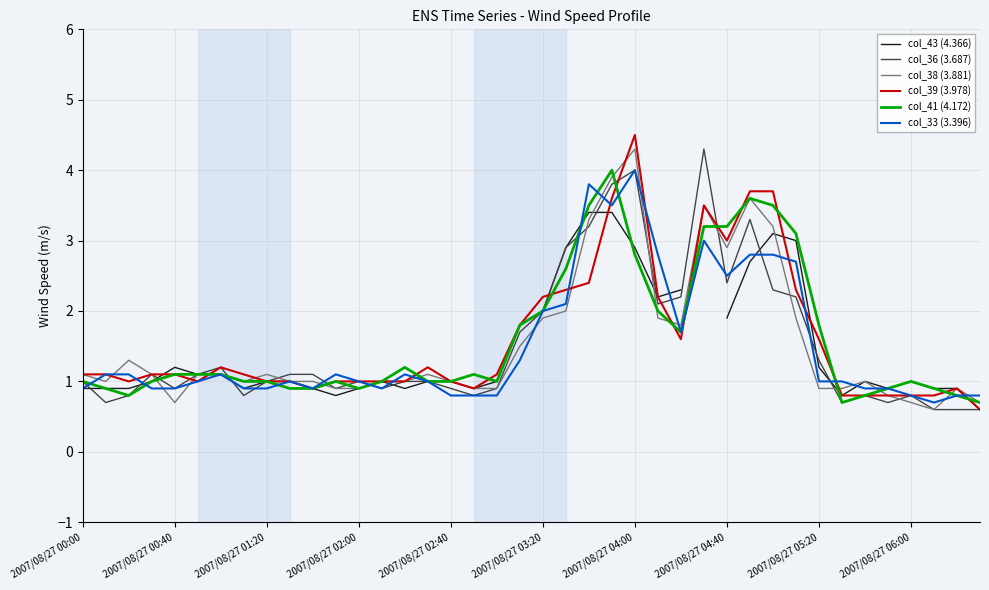

How many lines are shown in the chart?

6